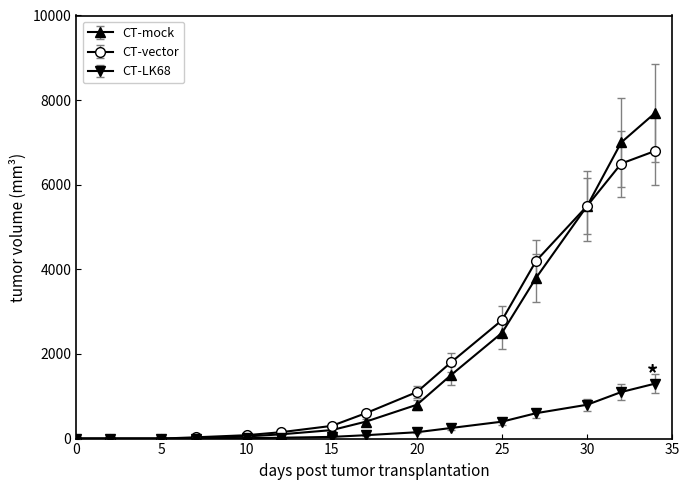

At how many categories does at least one series exceed 5011?

3